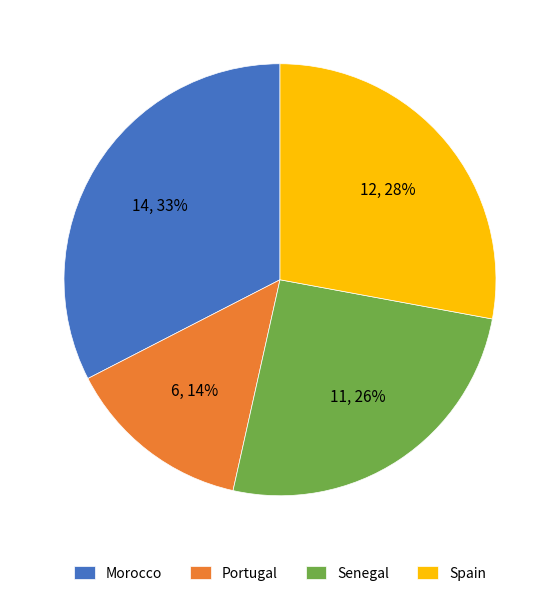

Is there a majority slice in this chart?

No